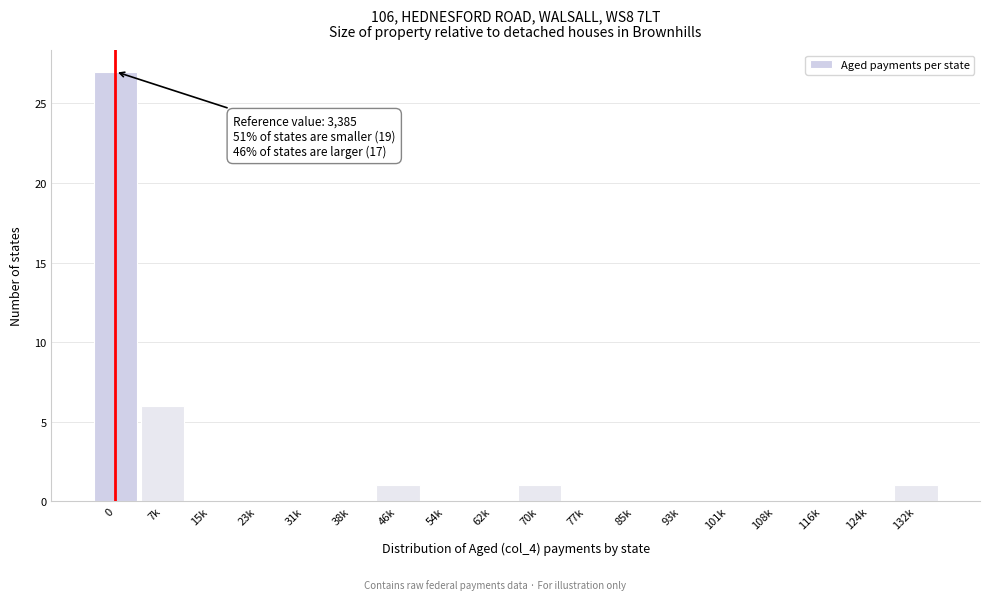

Reading left to right, list all the values displayed in this chart.

0=27	7k=6	15k=0	23k=0	31k=0	38k=0	46k=1	54k=0	62k=0	70k=1	77k=0	85k=0	93k=0	101k=0	108k=0	116k=0	124k=0	132k=1